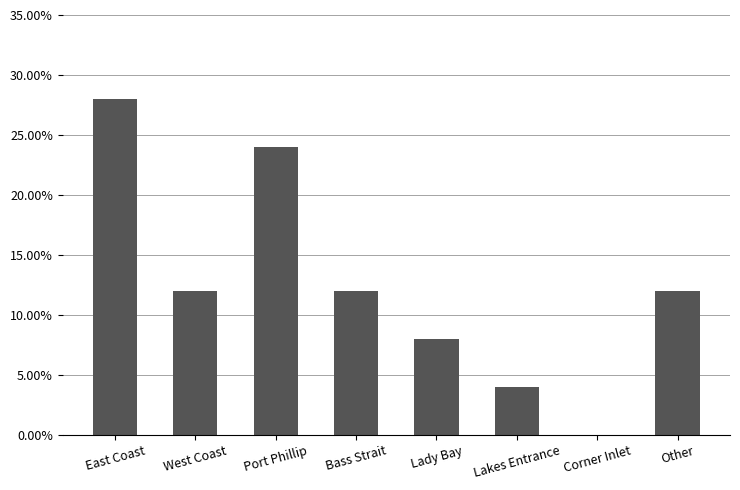

Are the bars horizontal?

No